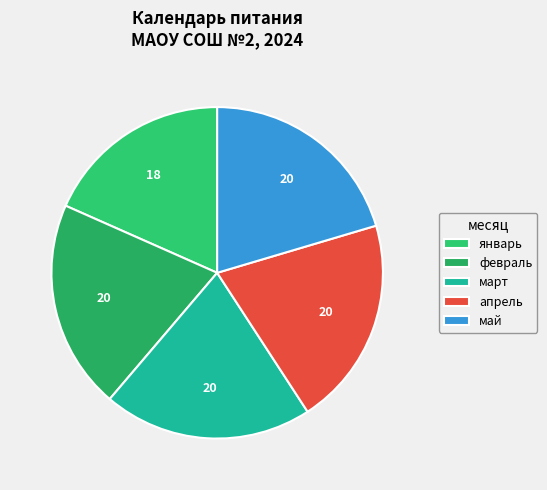

Does май account for over 50% of the chart?

No